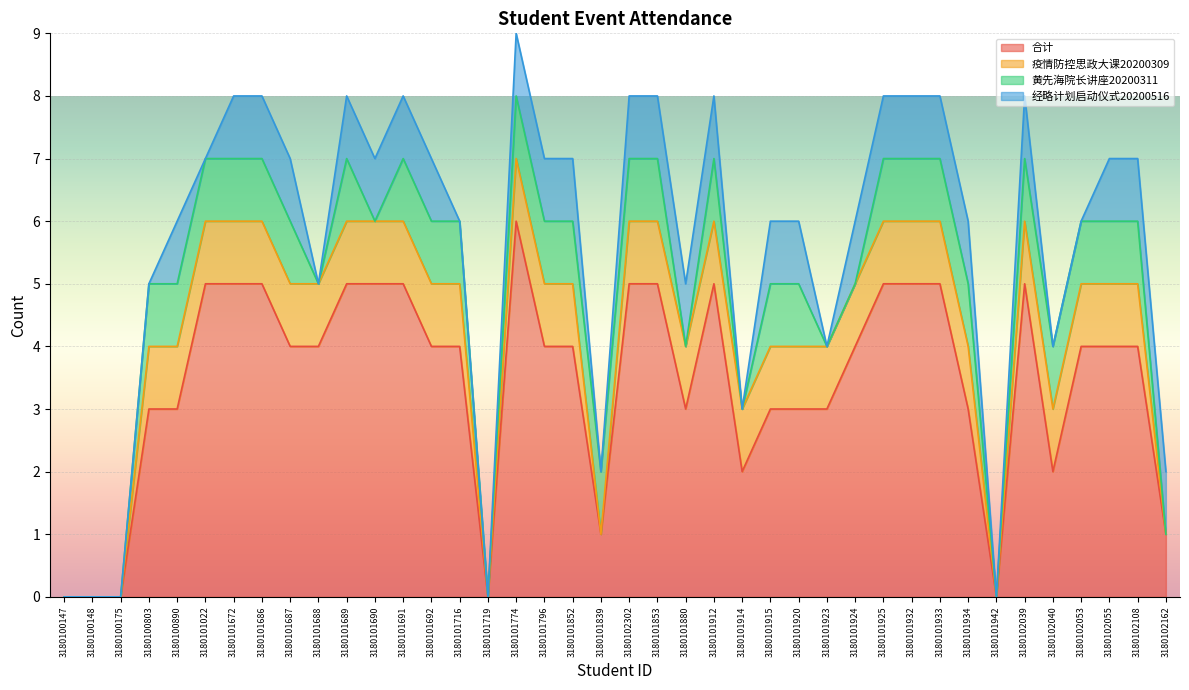

Is it true that 经略计划启动仪式20200516 equals 0 at 3180101691?

False